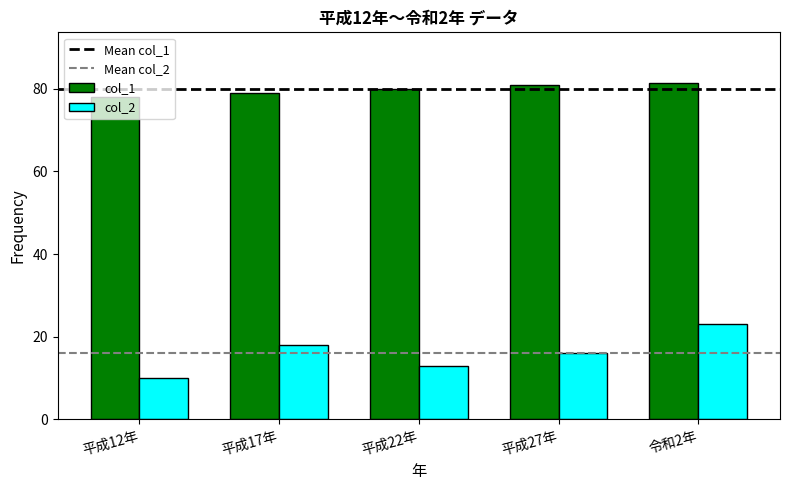

How many bars are there in total?

10